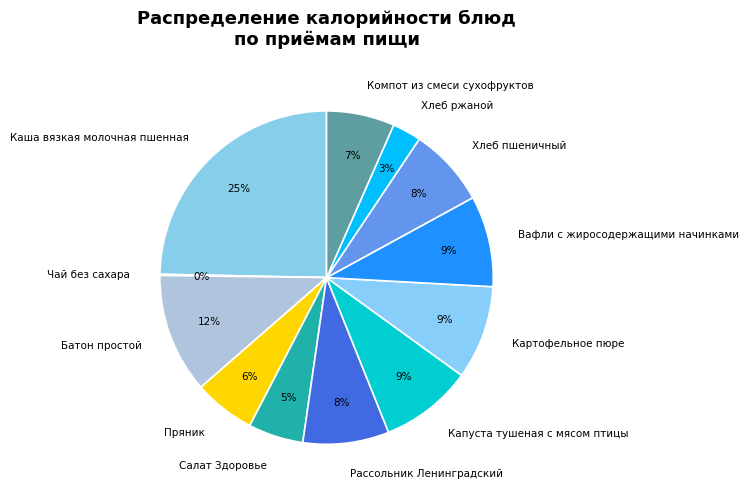

Is it true that Компот из смеси сухофруктов is 7% of the pie?

True